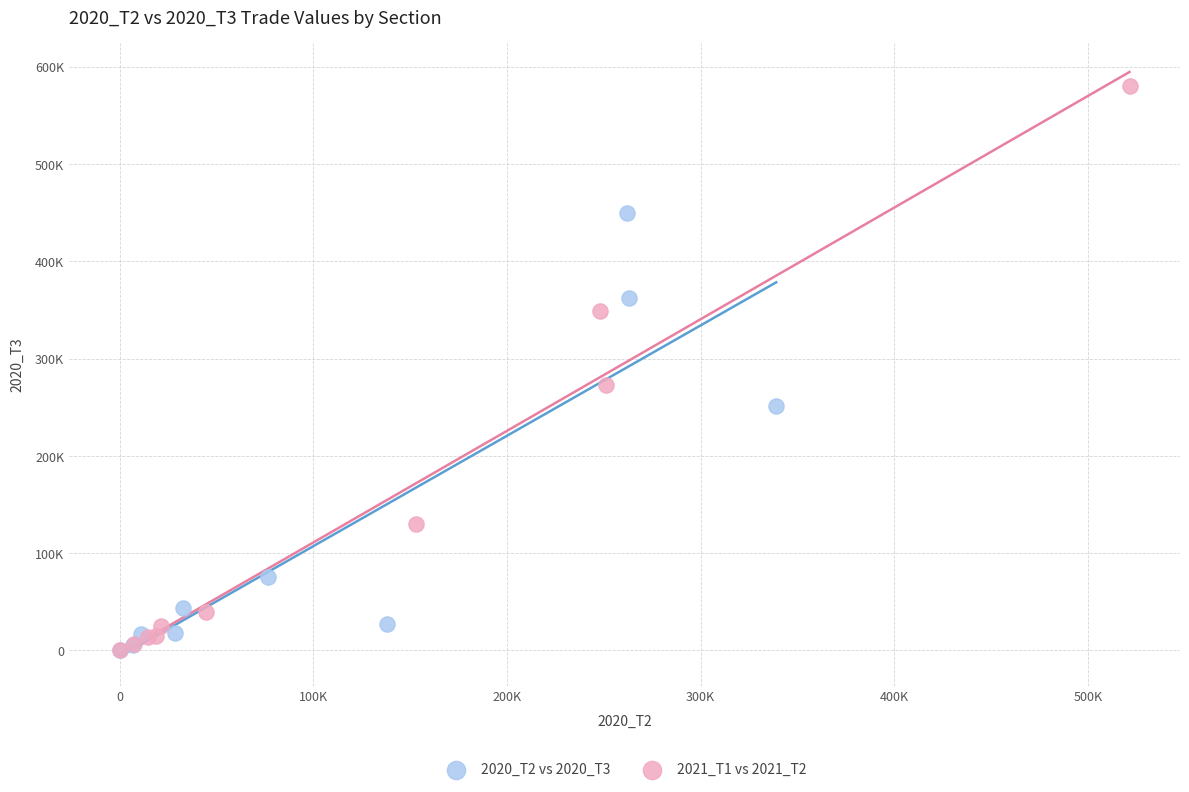

Which series reaches the maximum Y coordinate?

2021_T1 vs 2021_T2